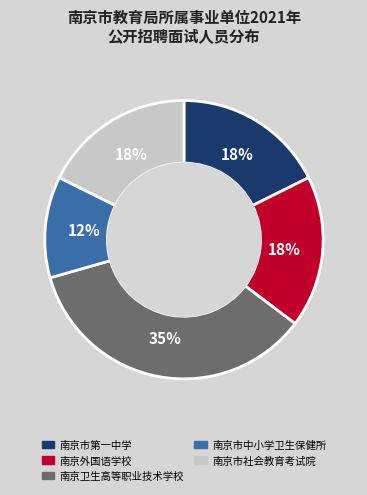

Between 南京市社会教育考试院 and 南京卫生高等职业技术学校, which is larger?

南京卫生高等职业技术学校